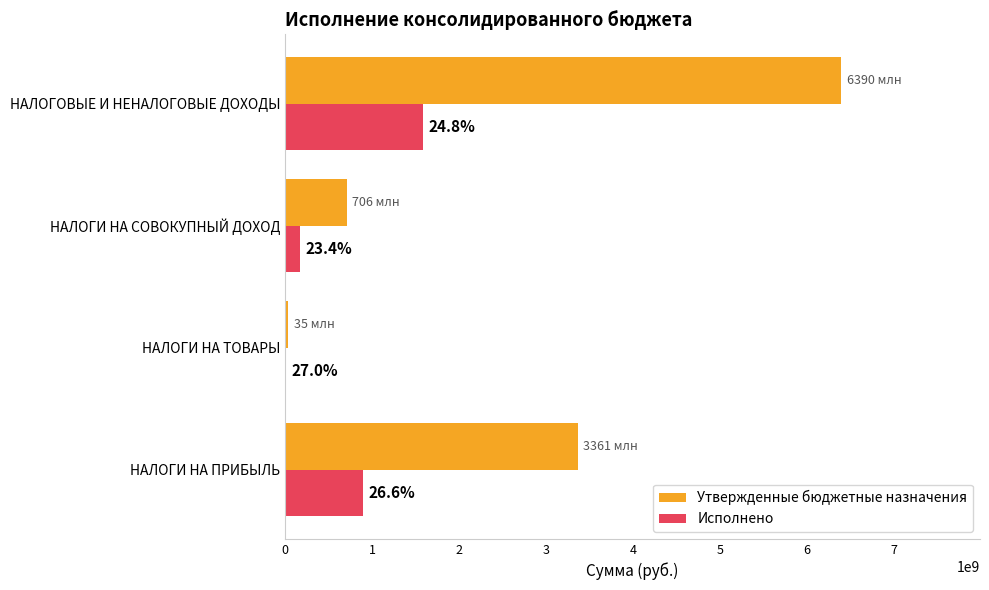

What are all the series names shown in the legend?

Утвержденные бюджетные назначения, Исполнено